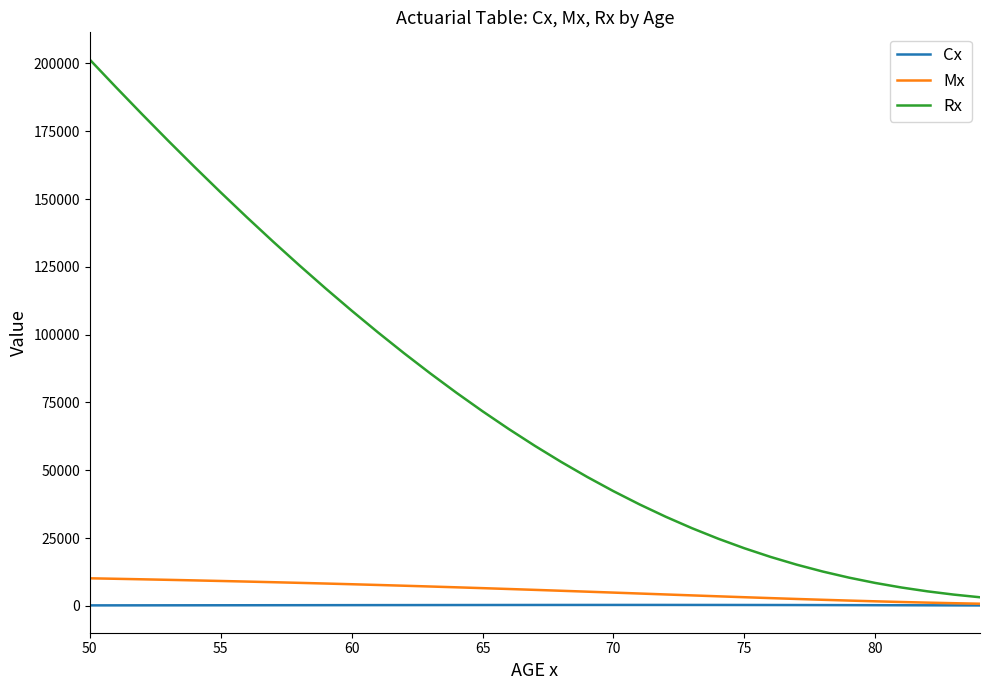

Rank the series by their maximum value, from highest to lowest.

Rx, Mx, Cx